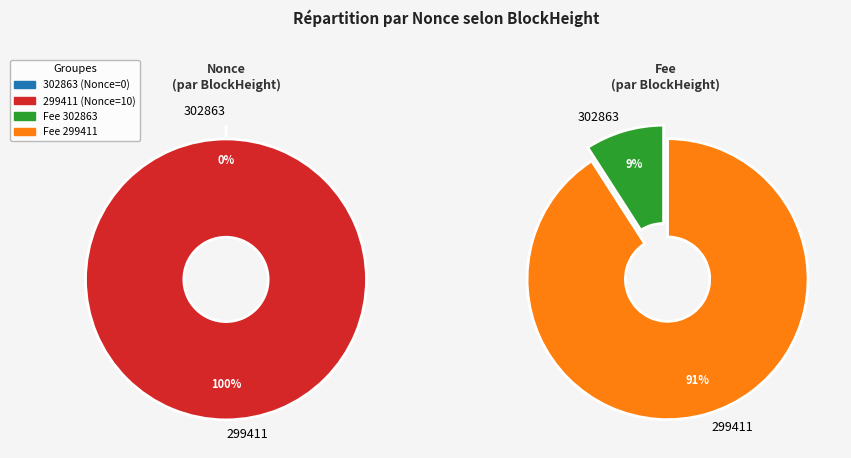

What is the largest slice in the pie chart?

299411